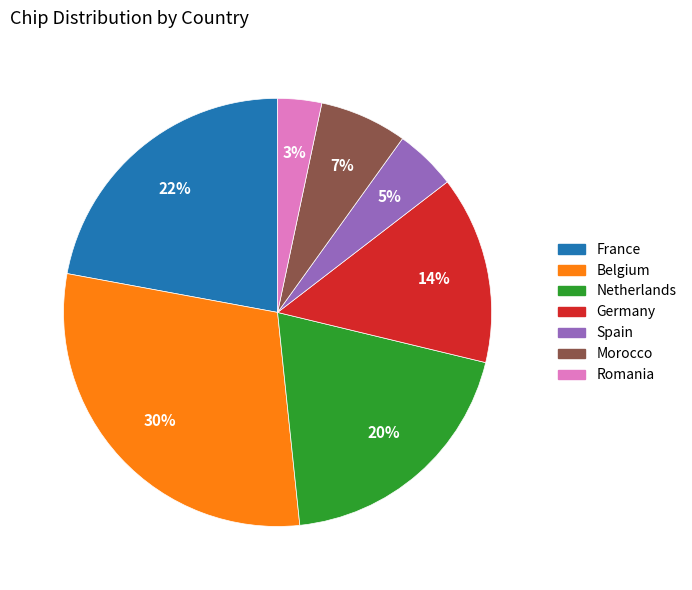

Between Netherlands and Spain, which is larger?

Netherlands